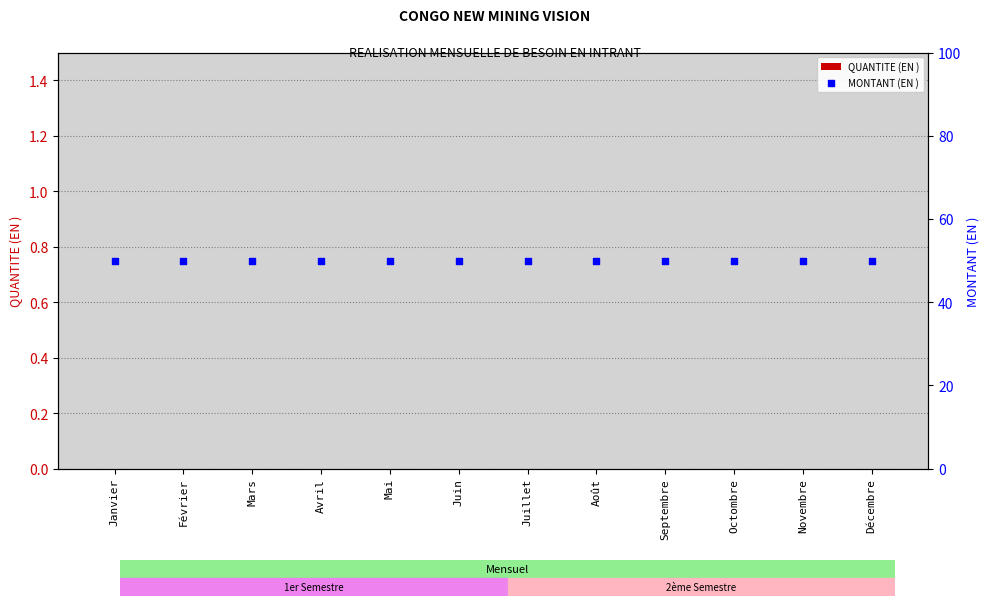

Is the value of MONTANT (EN ) at Juin greater than the value of QUANTITE (EN ) at Octombre?

Yes